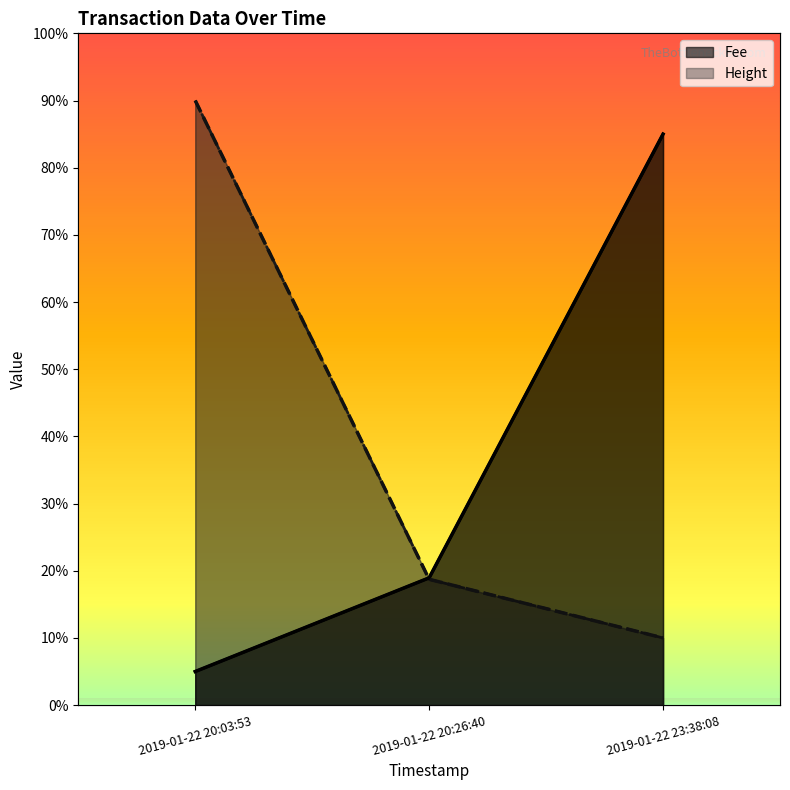

True or false: Fee has a value of 18.9 at 2019-01-22 20:26:40.

True